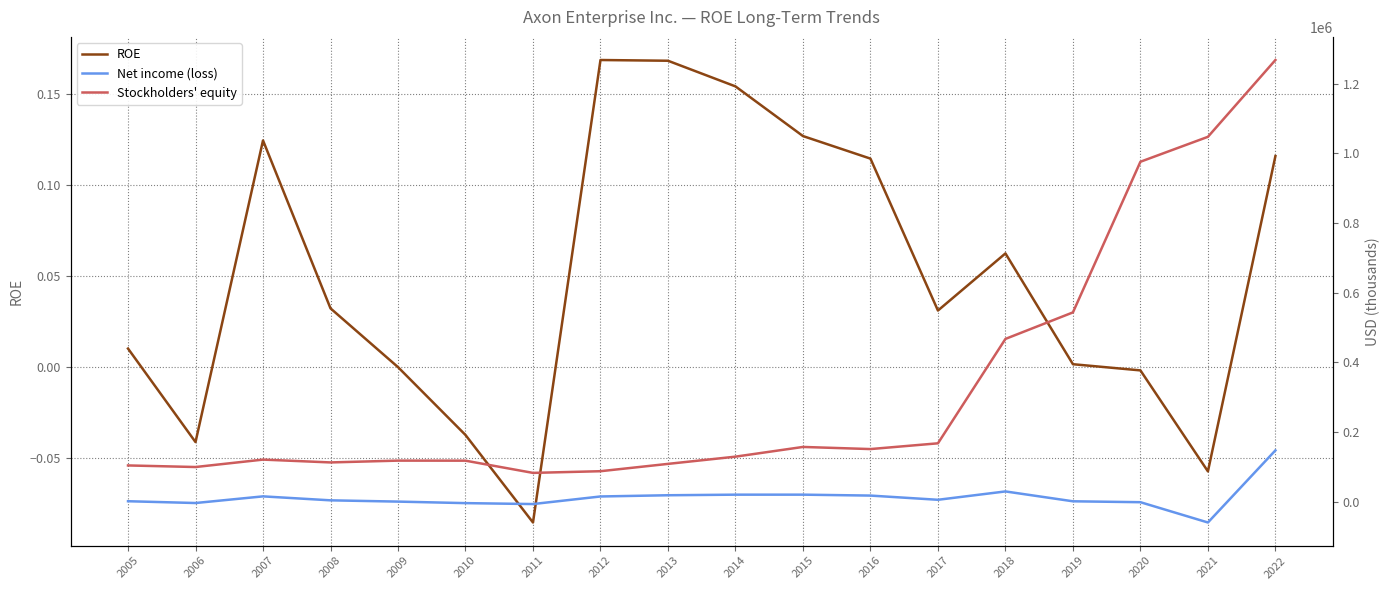

Reading left to right, list all the values displayed in this chart.

ROE: 2005=0.0	2006=-0.0	2007=0.1	2008=0.0	2009=0.0	2010=-0.0	2011=-0.1	2012=0.2	2013=0.2	2014=0.2	2015=0.1	2016=0.1	2017=0.0	2018=0.1	2019=0.0	2020=-0.0	2021=-0.1	2022=0.1
Net income (loss): 2005=1063.0	2006=-4088.0	2007=15026.0	2008=3637.0	2009=-1.0	2010=-4384.0	2011=-7040.0	2012=14738.0	2013=18244.0	2014=19918.0	2015=19933.0	2016=17297.0	2017=5207.0	2018=29205.0	2019=882.0	2020=-1724.0	2021=-60018.0	2022=147139.0
Stockholders' equity: 2005=103866.0	2006=99329.0	2007=120637.0	2008=112526.0	2009=117701.0	2010=117564.0	2011=82456.0	2012=87285.0	2013=108347.0	2014=129106.0	2015=157004.0	2016=150888.0	2017=167444.0	2018=467324.0	2019=543495.0	2020=976255.0	2021=1047849.0	2022=1268491.0